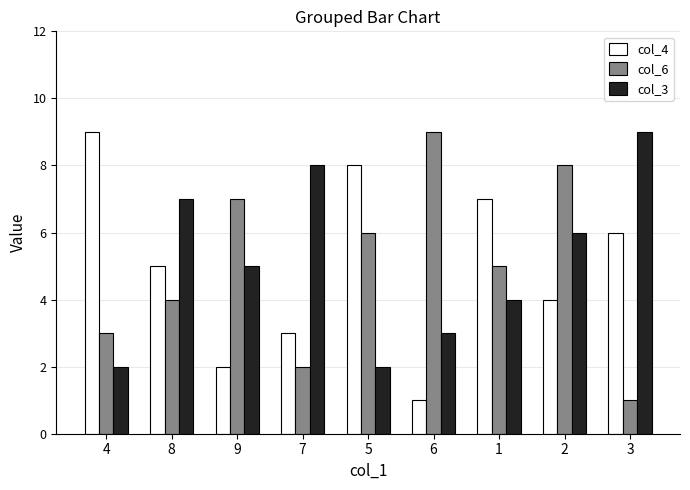

What is the smallest value displayed?

1